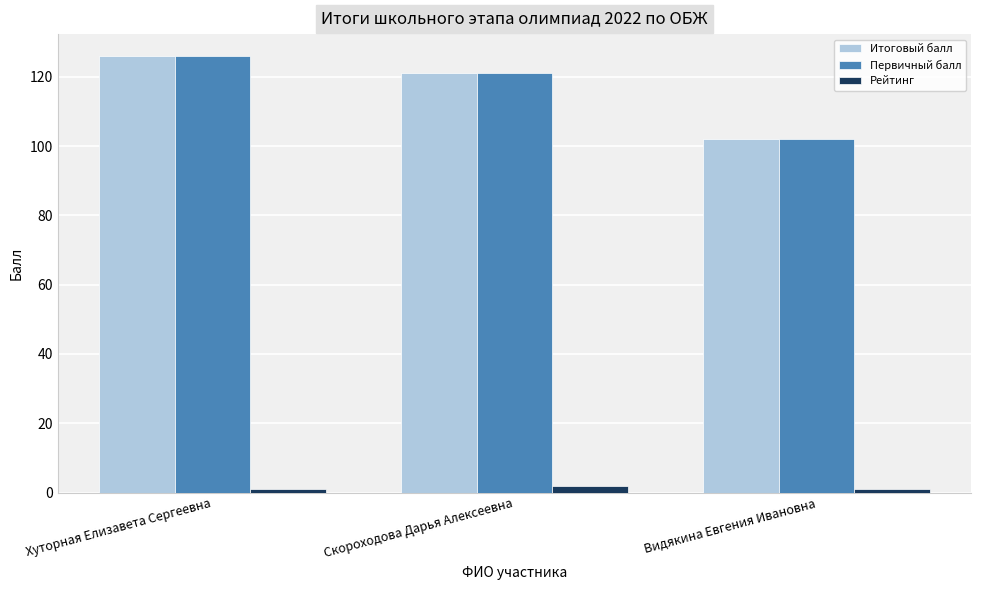

True or false: Итоговый балл has a value of 126 at Хуторная Елизавета Сергеевна.

True